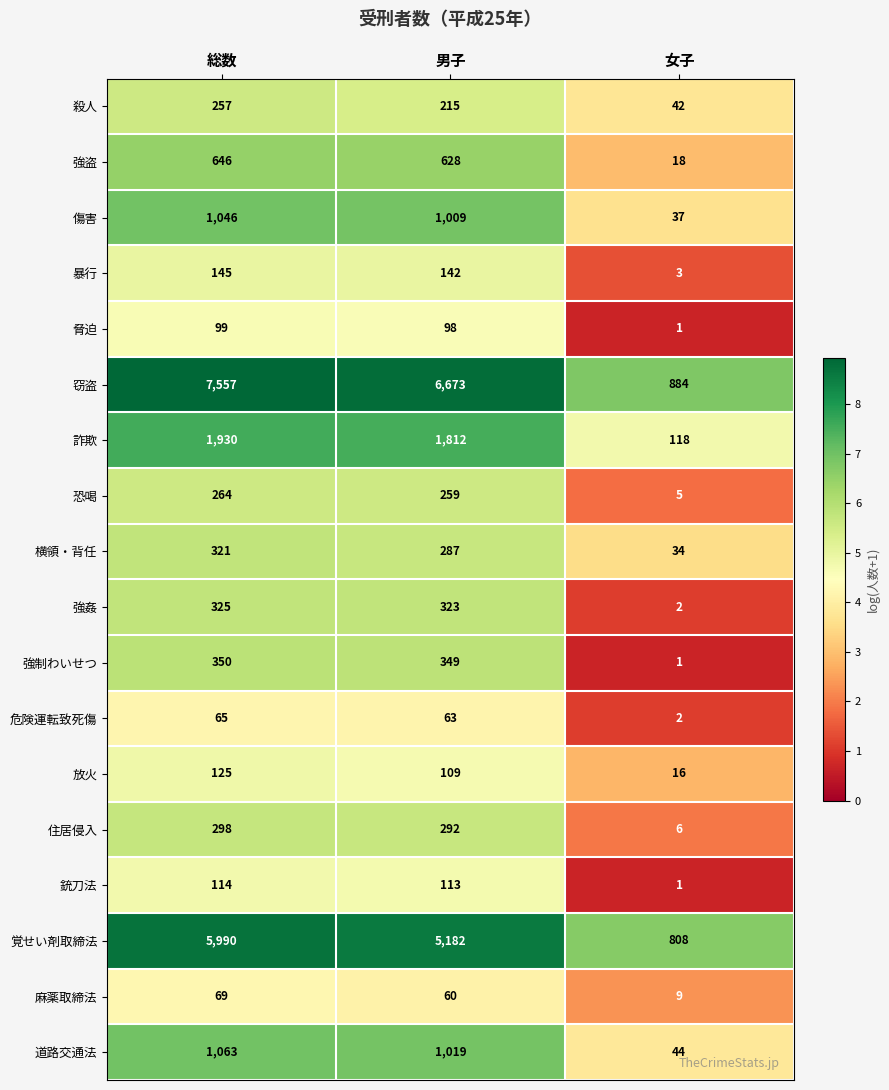

What is the approximate value of 覚せい剤取締法 at 女子, to the nearest 50?

800